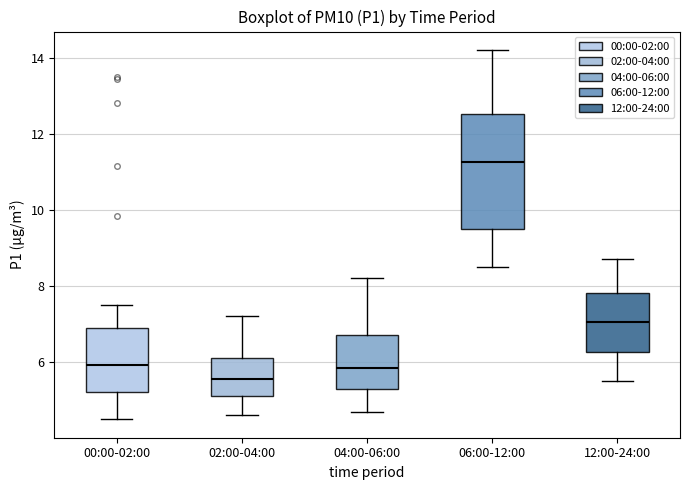

Where is the lower edge of the box for 00:00-02:00 on the y-axis? The values are not printed on the chart, so give them approximately, as read against the axis.

5.2